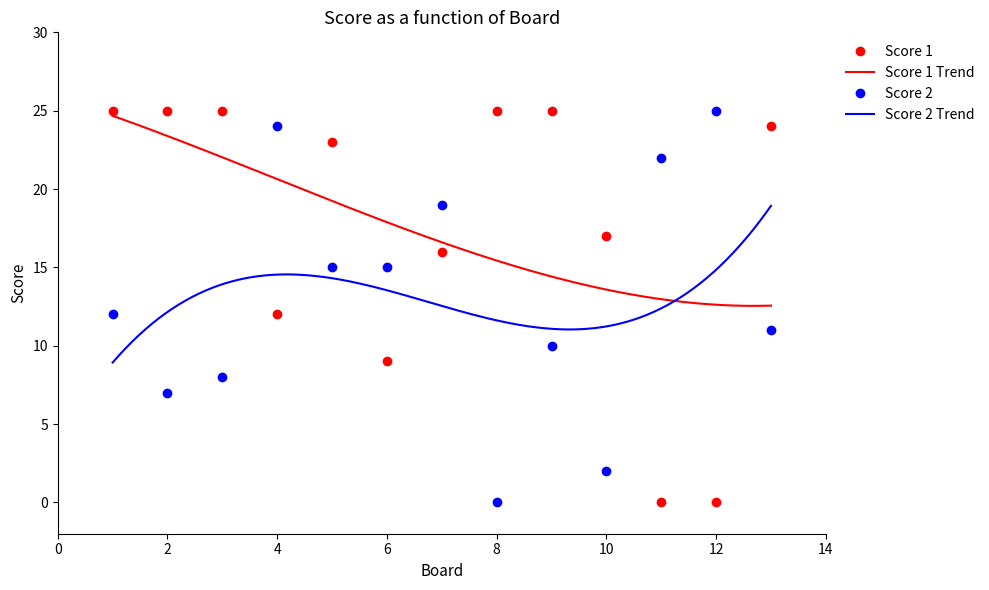

At which category is the sum across all series the highest?

5